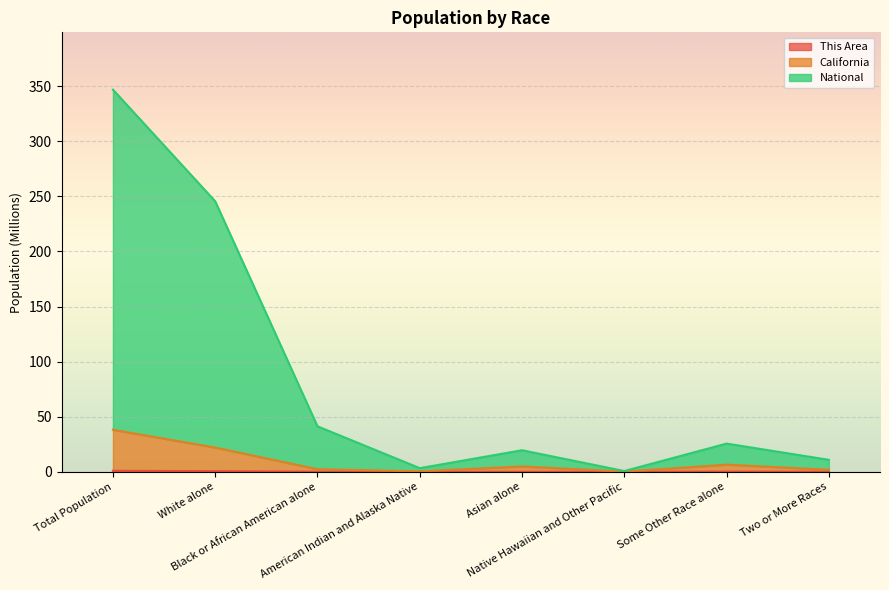

How many lines are shown in the chart?

3